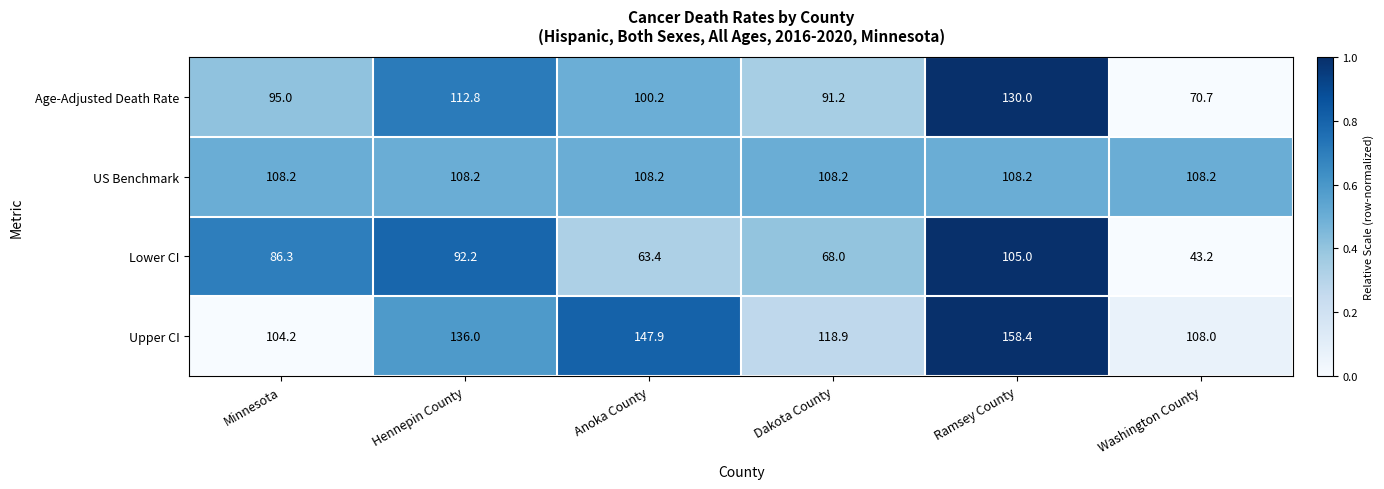

At how many categories does at least one series exceed 124?

3